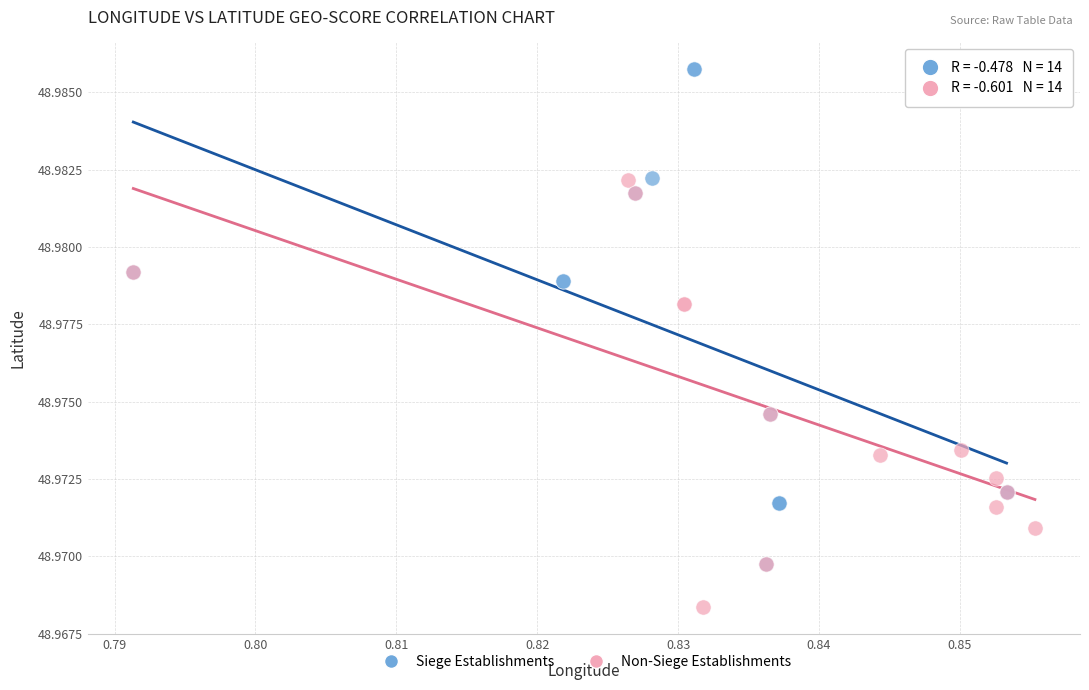

Which series contains the highest Y value?

Siege Establishments